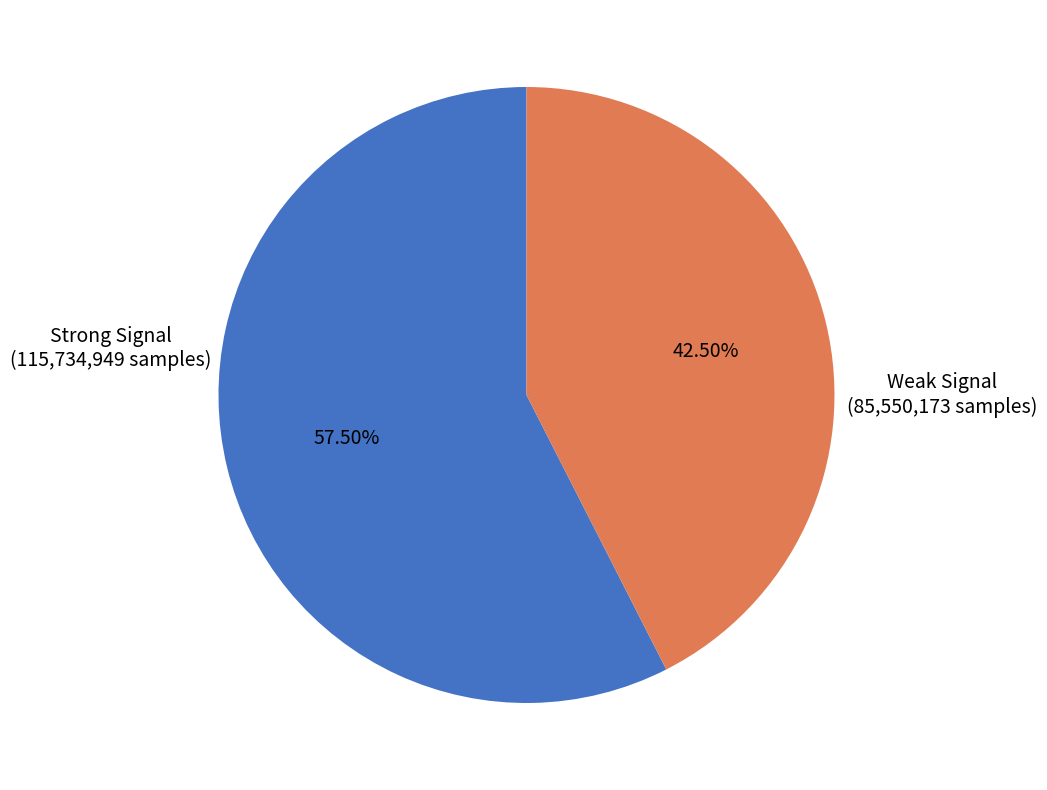

Does any single category account for the majority?

Yes